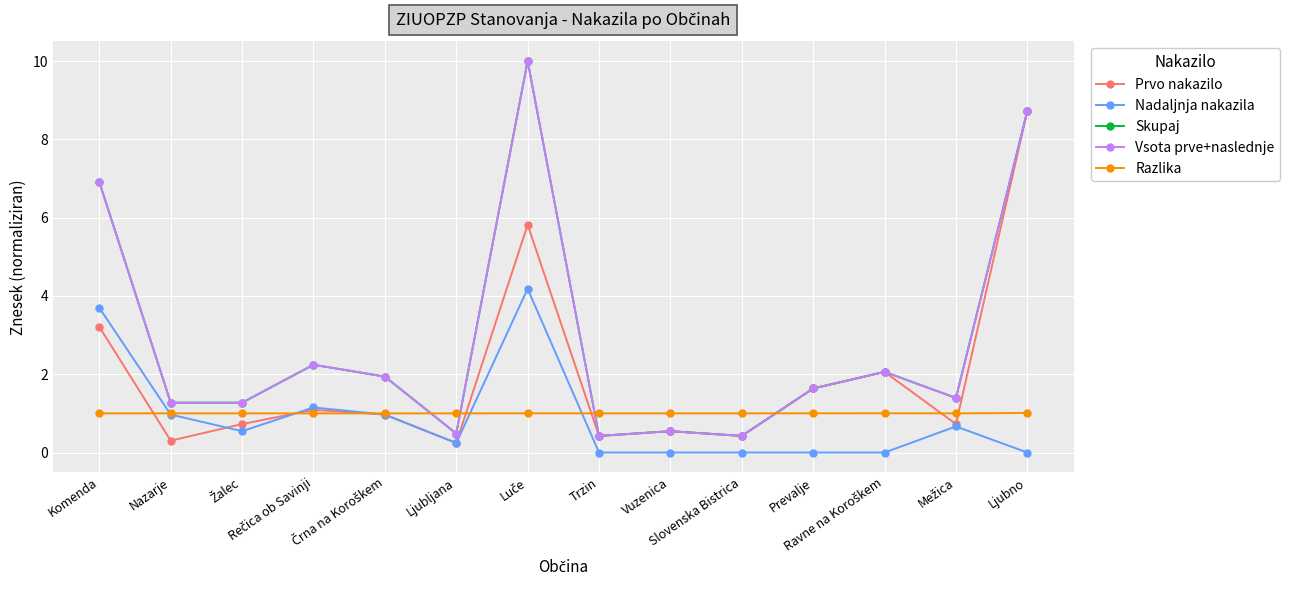

Where is Prvo nakazilo nearest to the value 4?

Komenda